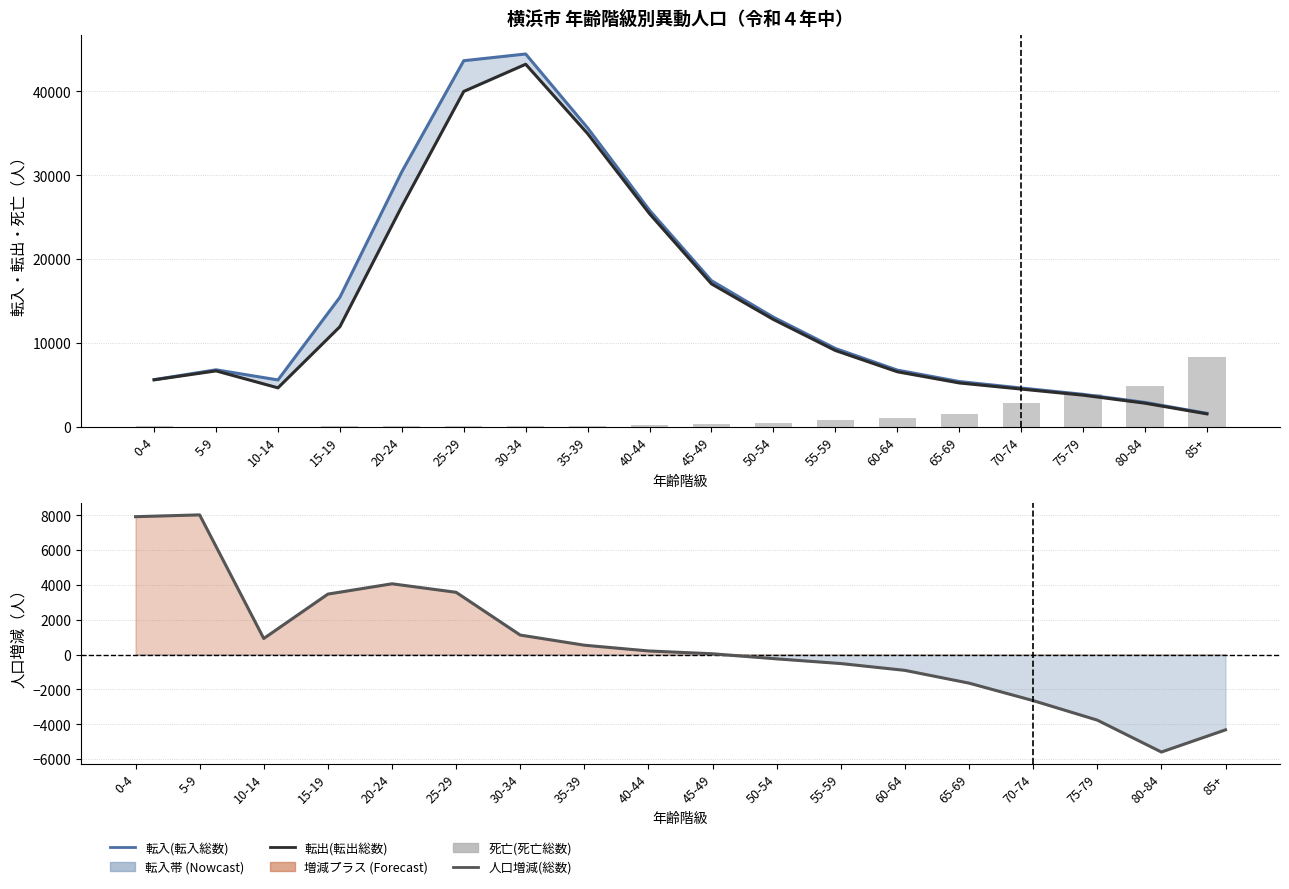

The 転出(転出総数) series shows 5587.7 at 0-4. True or false?

True